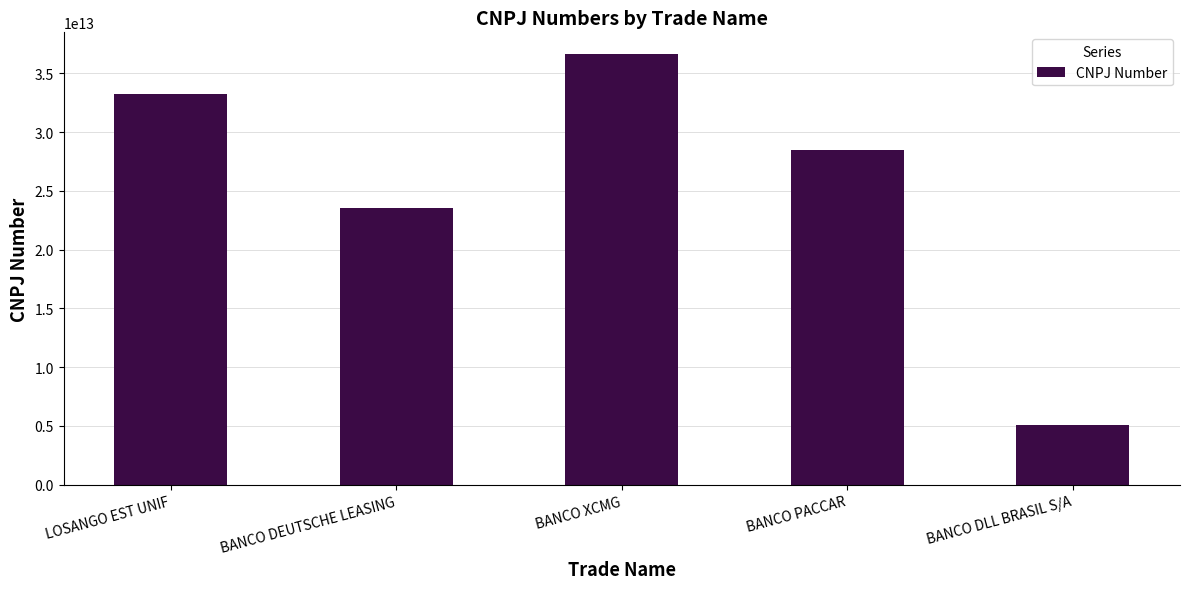

Count the number of categories in the chart.

5